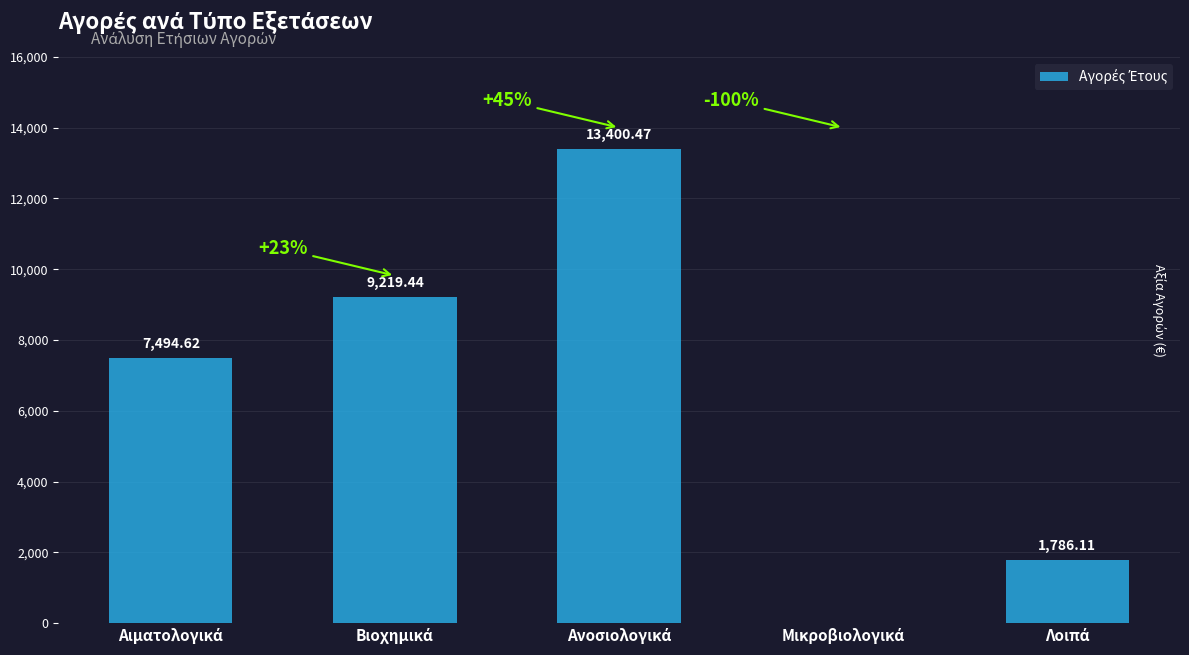

What is the sum of all values?

31900.6